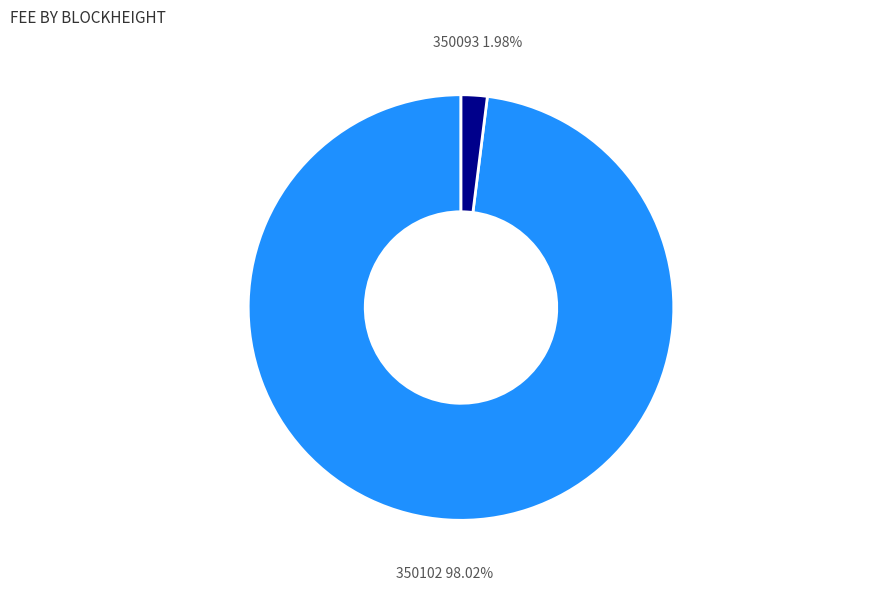

What is the majority slice?

350102